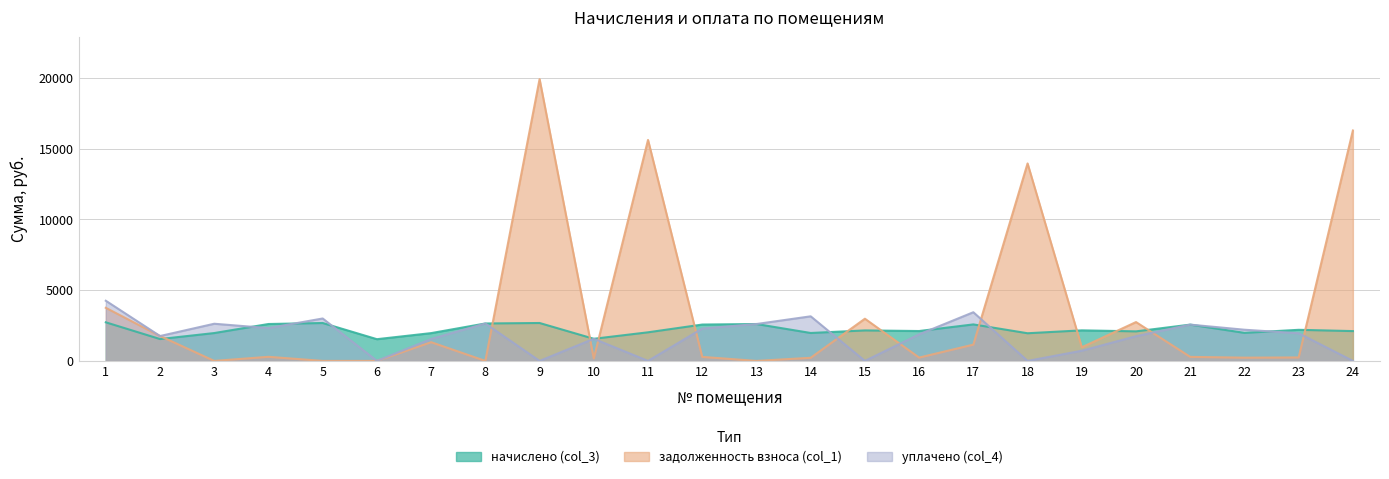

Rank the series by their maximum value, from lowest to highest.

начислено (col_3), уплачено (col_4), задолженность взноса (col_1)